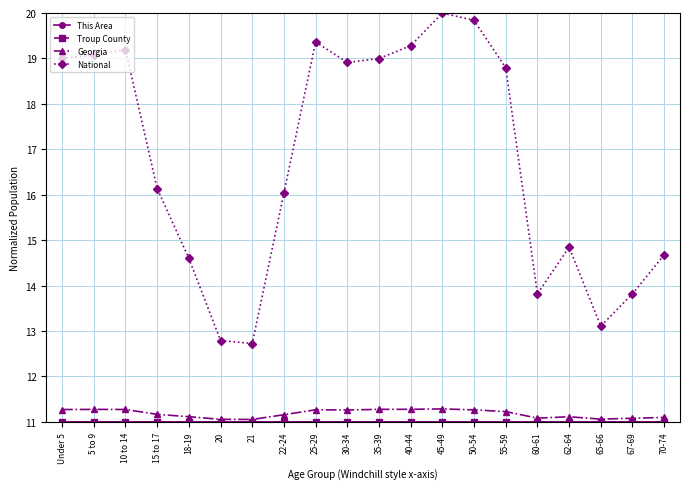

What is the difference between the highest and lowest values at 65-66?

2.1